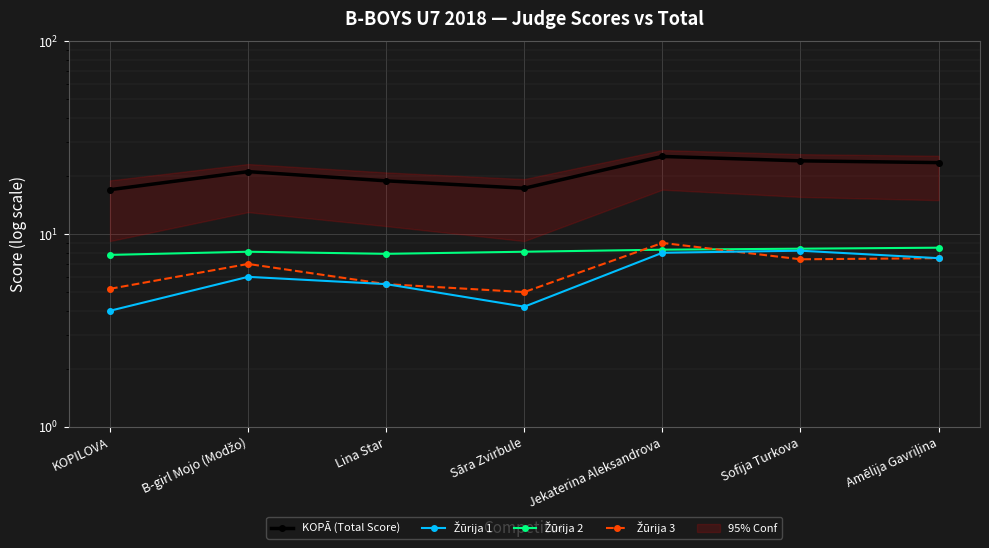

Between KOPILOVA and B-girl Mojo (Modžo), which series saw the biggest shift?

KOPĀ (Total Score)